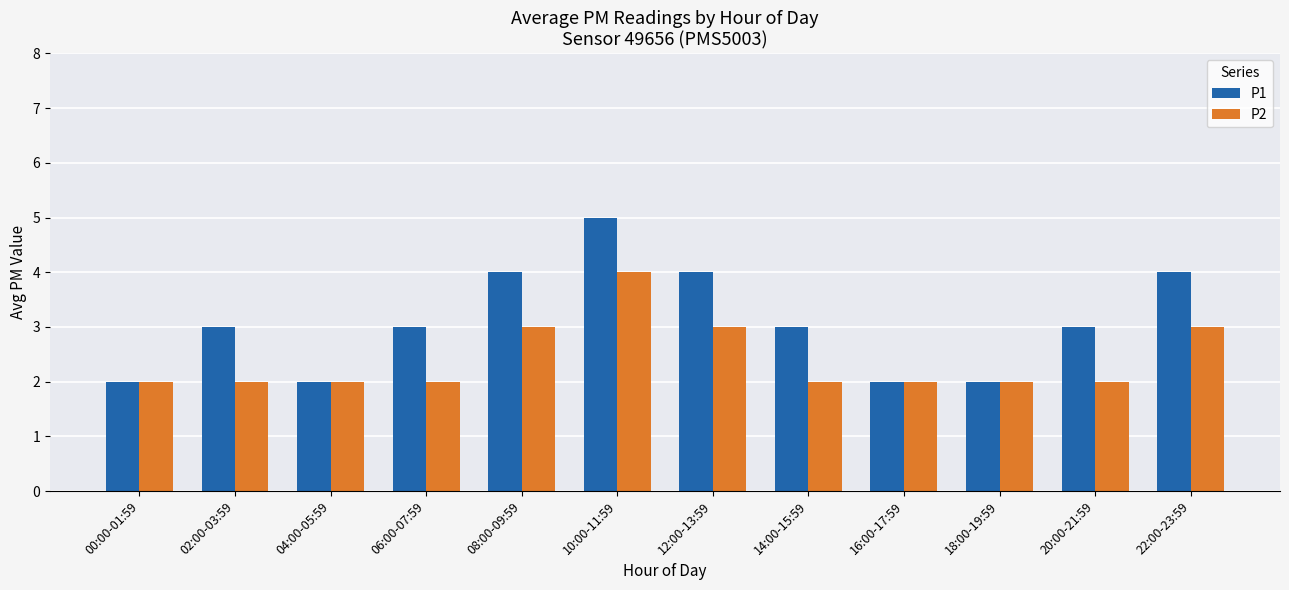

What are all the series names shown in the legend?

P1, P2